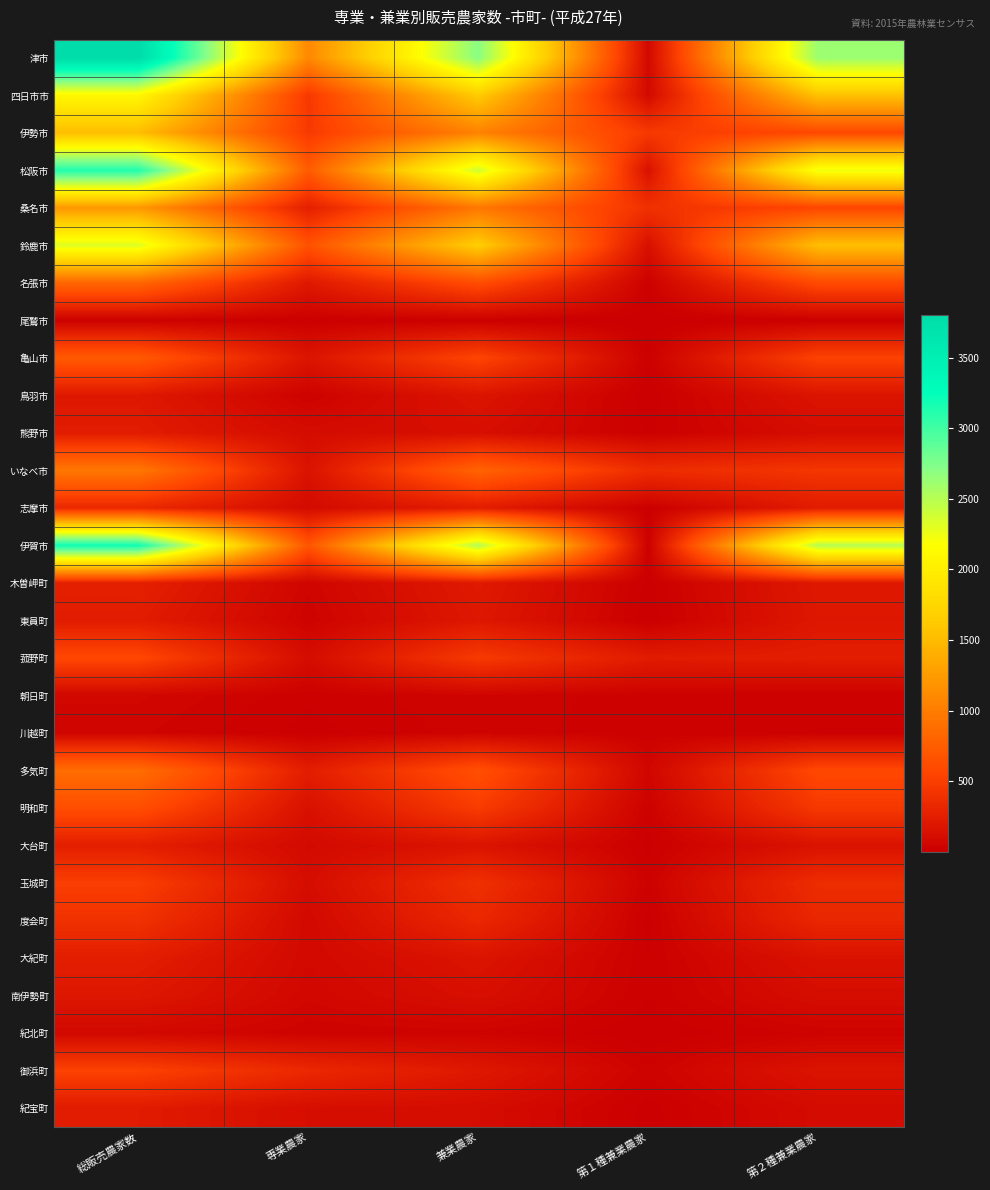

At how many categories does at least one series exceed 2607?

3